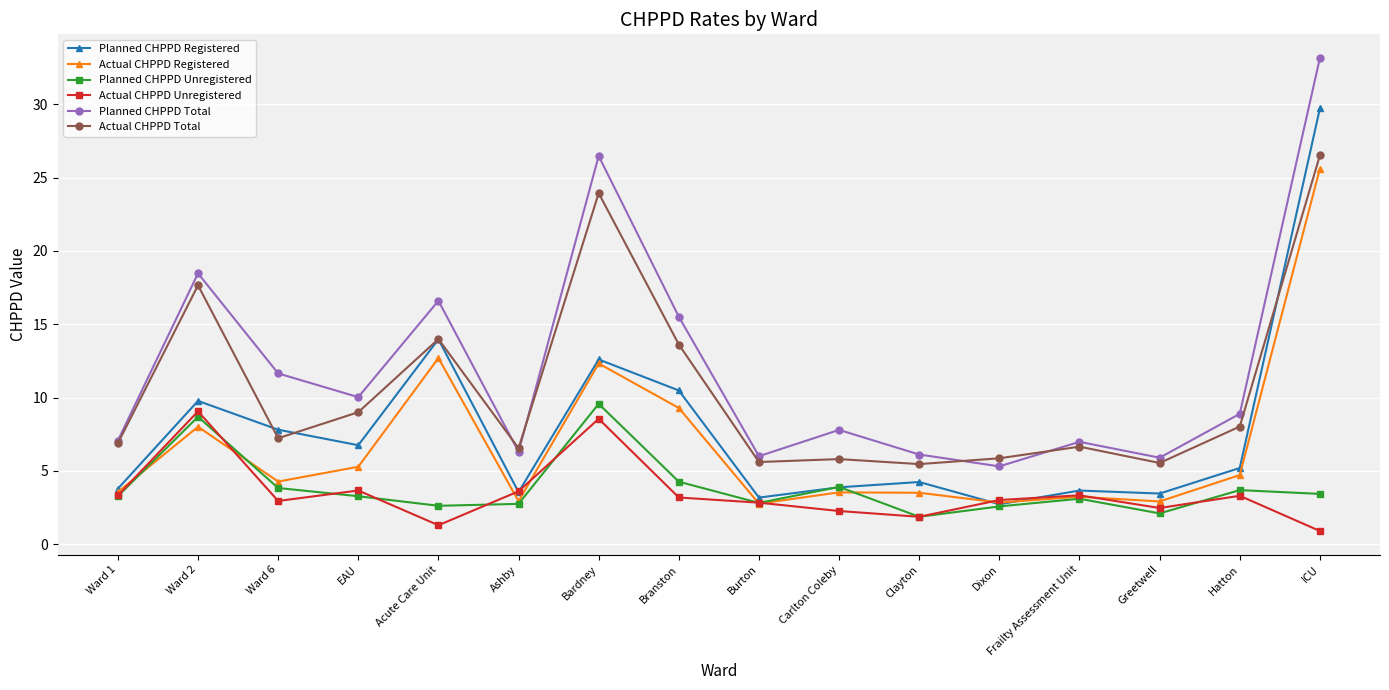

After their last crossing, which series has the higher values: Planned CHPPD Registered or Planned CHPPD Unregistered?

Planned CHPPD Registered